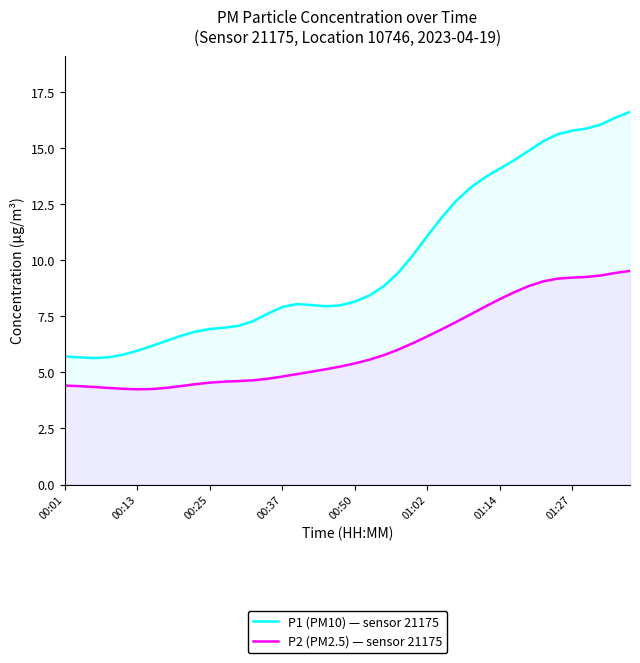

What value does the P1 (PM10) — sensor 21175 series have at 12?

7.1